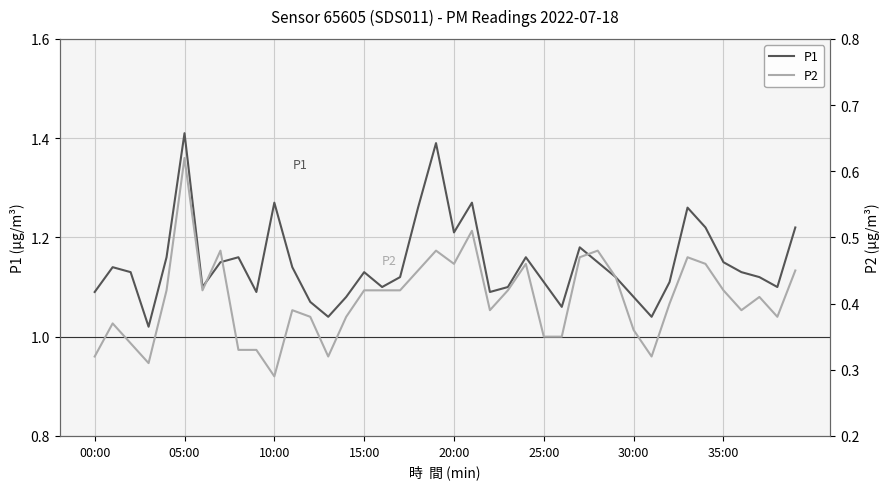

At which label does P1 reach its peak?

05:00